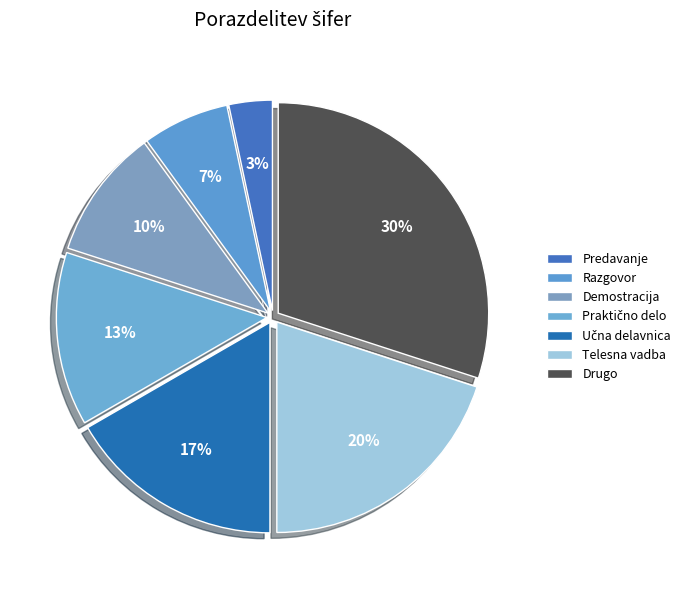

How much of the chart is everything except Demostracija?

90.0%